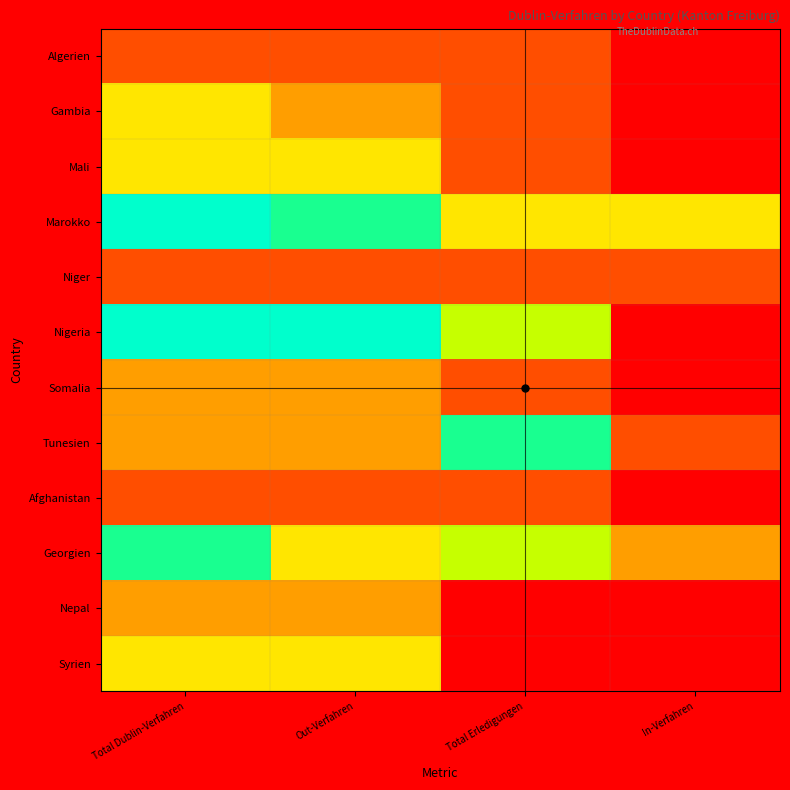

At how many categories does at least one series exceed 3?

3